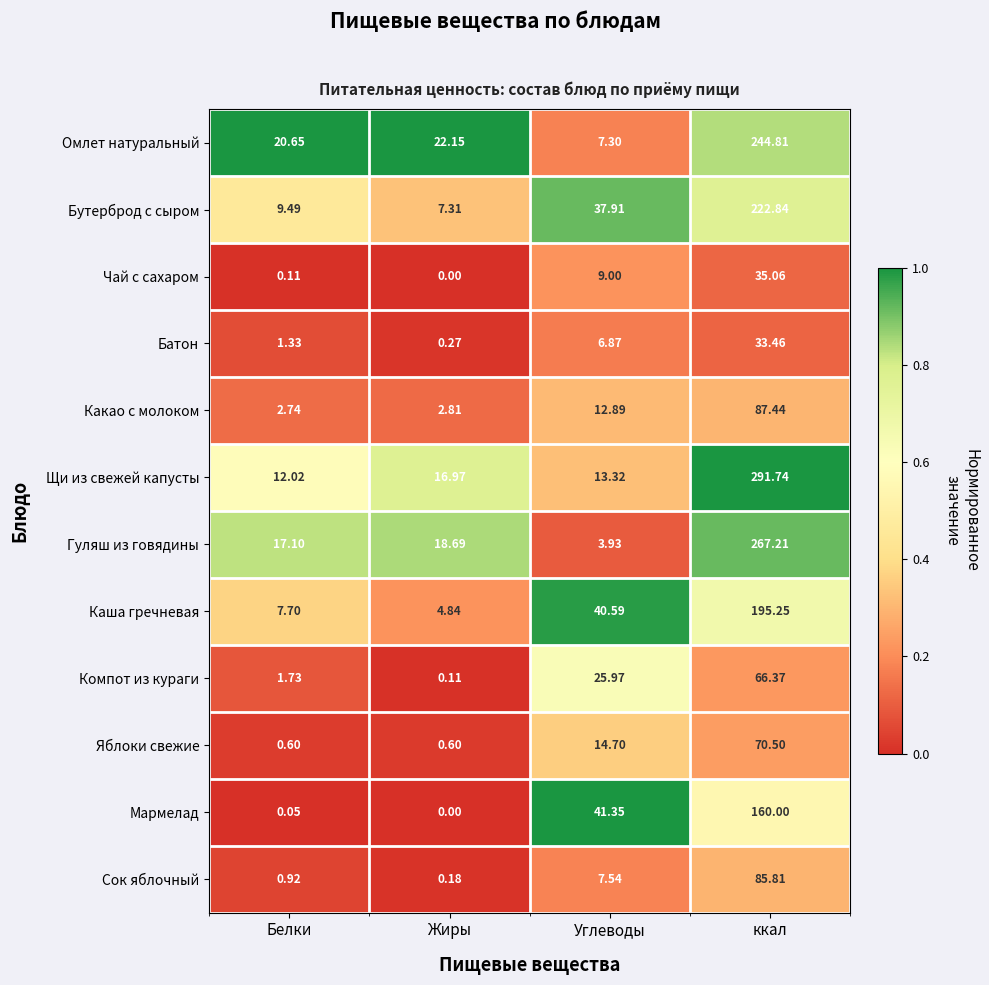

Which category has the highest value in the Какао с молоком series?

ккал